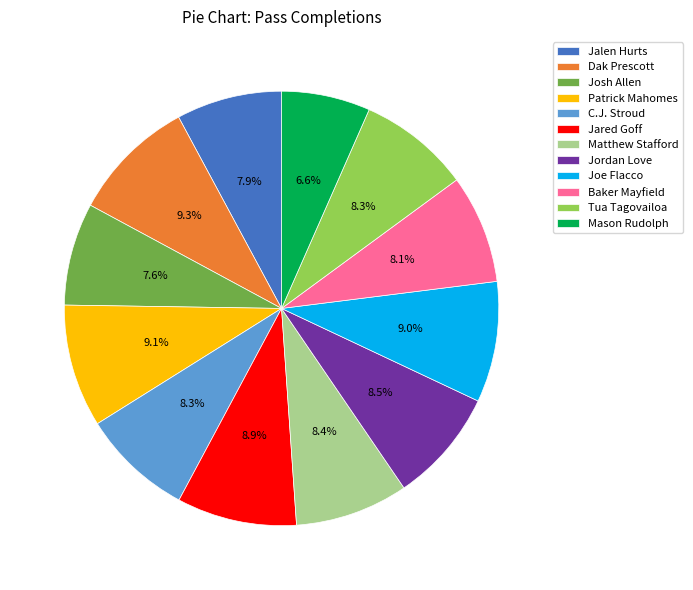

Does Tua Tagovailoa account for over 50% of the chart?

No